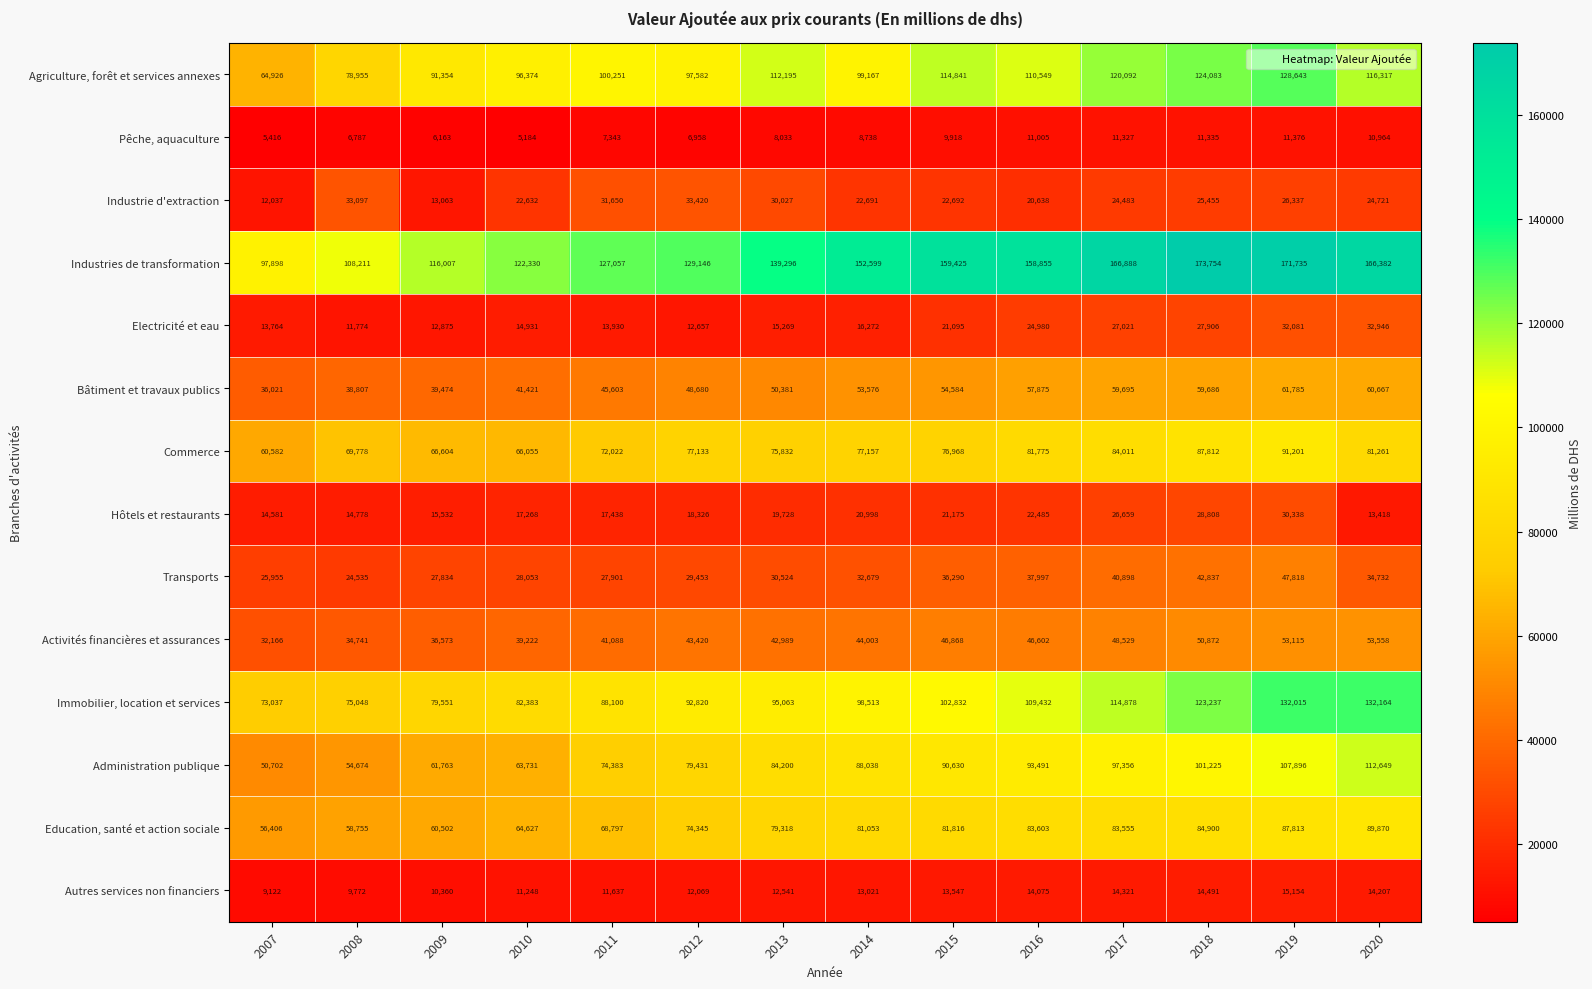

Rank the series by their maximum value, from lowest to highest.

Pêche, aquaculture, Autres services non financiers, Hôtels et restaurants, Electricité et eau, Industrie d'extraction, Transports, Activités financières et assurances, Bâtiment et travaux publics, Education, santé et action sociale, Commerce, Administration publique, Agriculture, forêt et services annexes, Immobilier, location et services, Industries de transformation